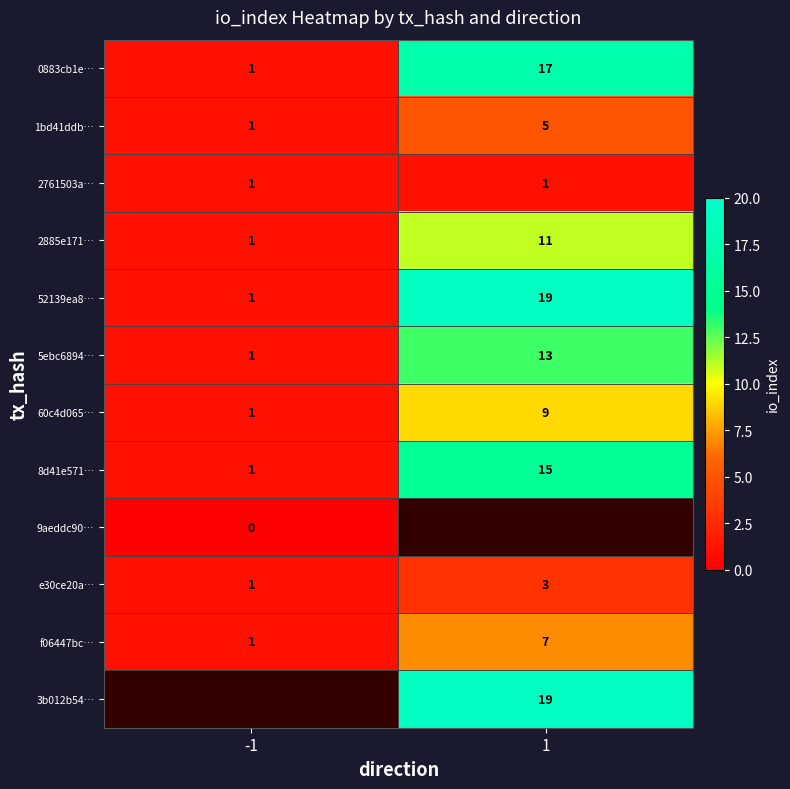

What is the average value of the f06447bc… series?

4